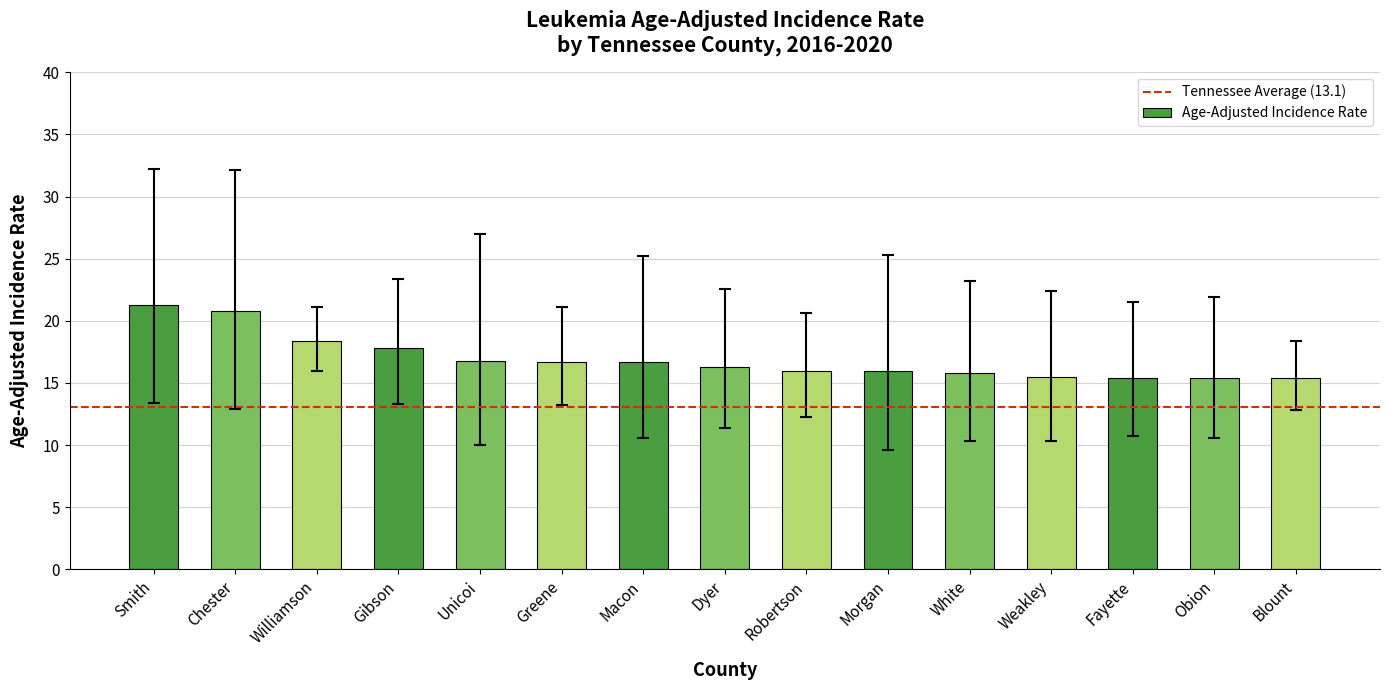

What is the difference between the values at Smith and Obion?

5.9